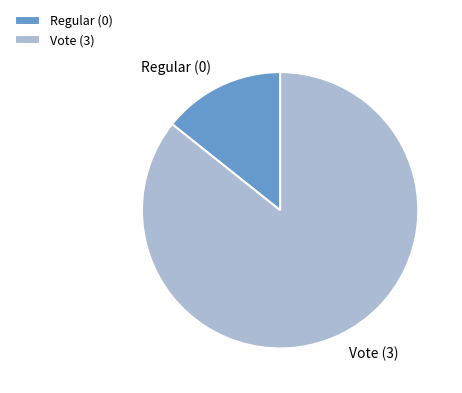

Is it true that Regular (0) is 1% of the pie?

False